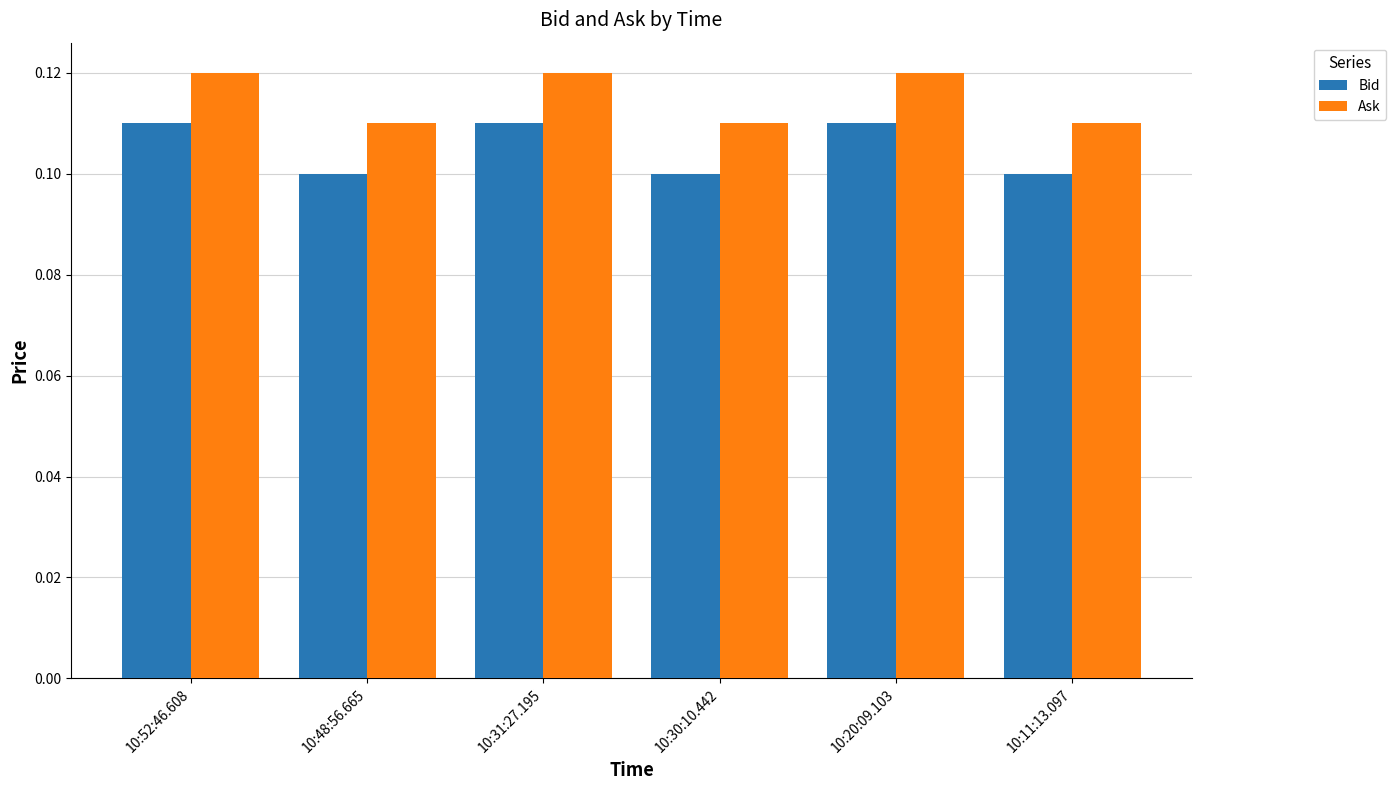

What position from the right is 10:52:46.608?

6